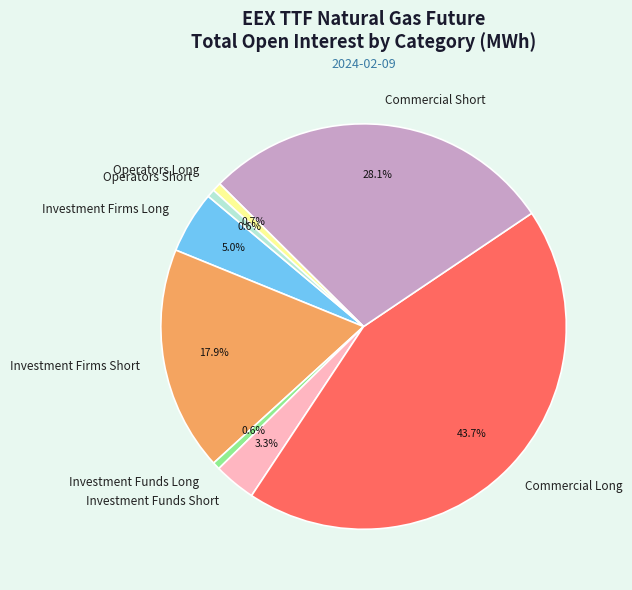

Is it true that Investment Firms Long is 5% of the pie?

True